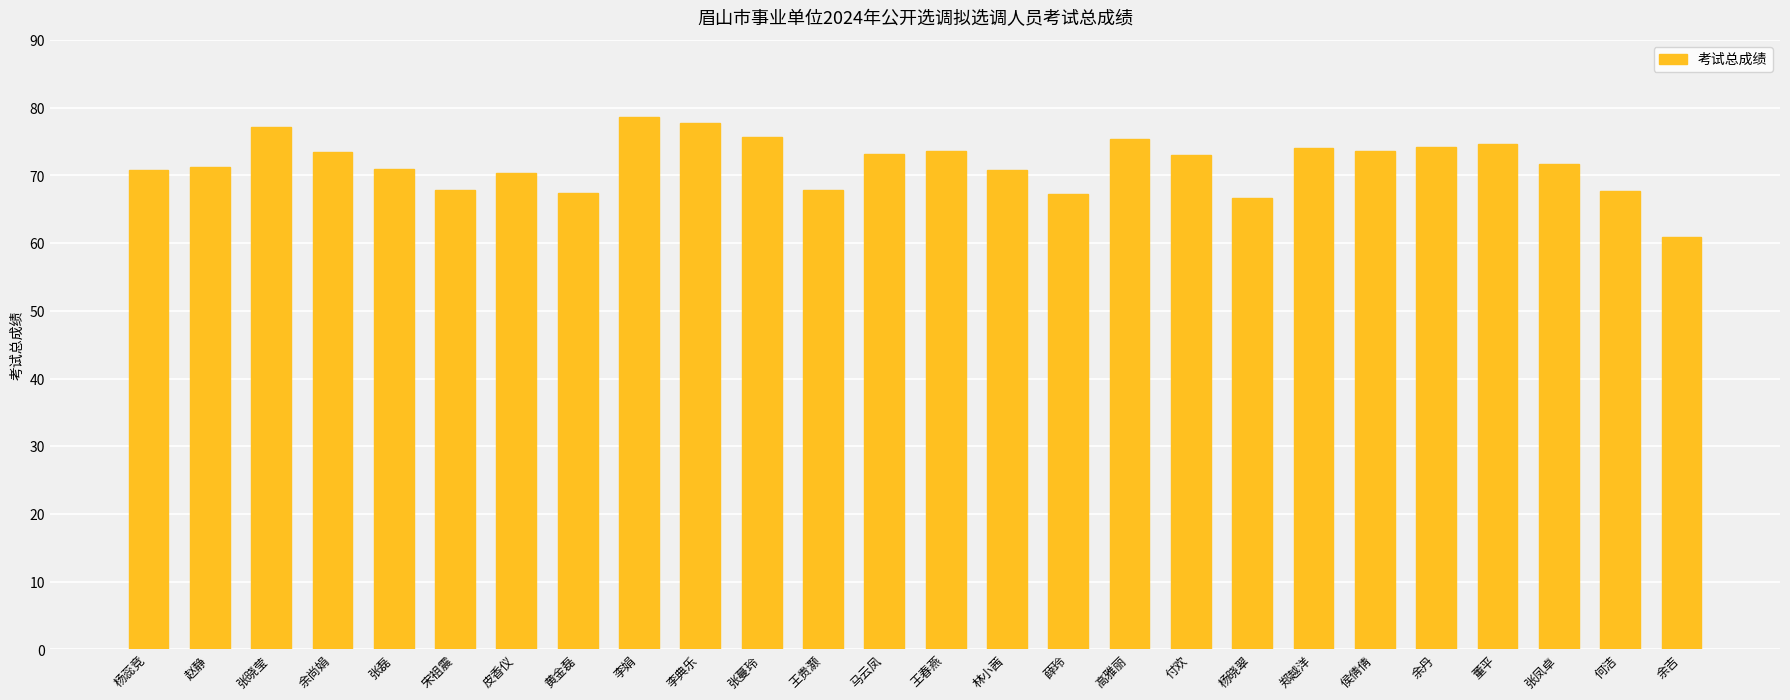

How many values exceed 73?

13